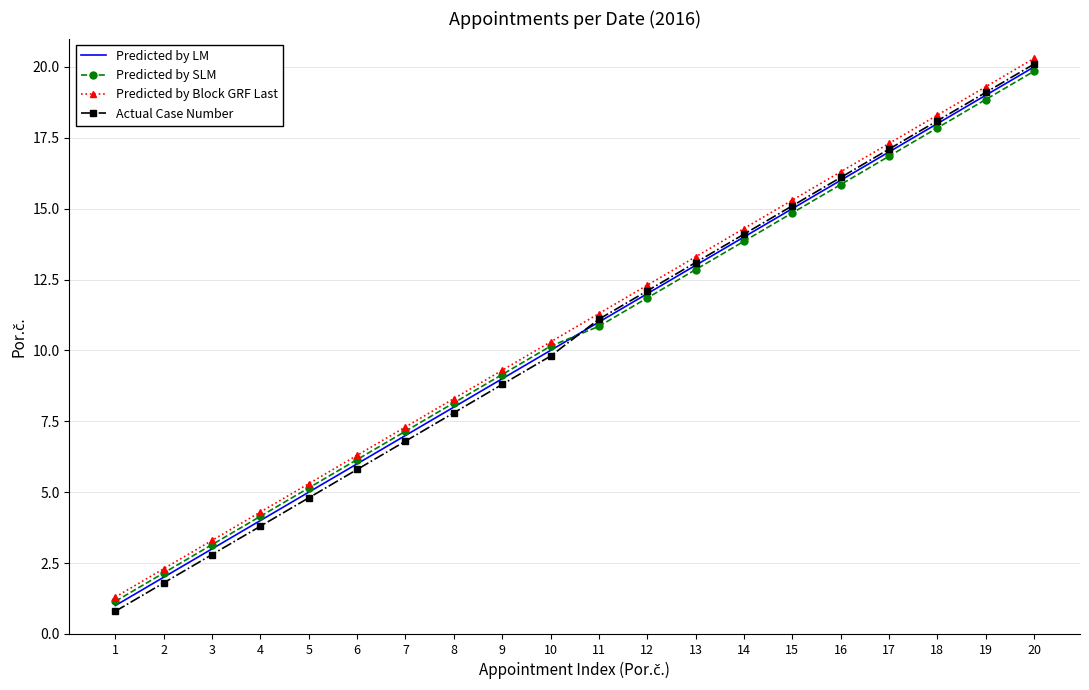

What is the greatest value displayed?

20.3